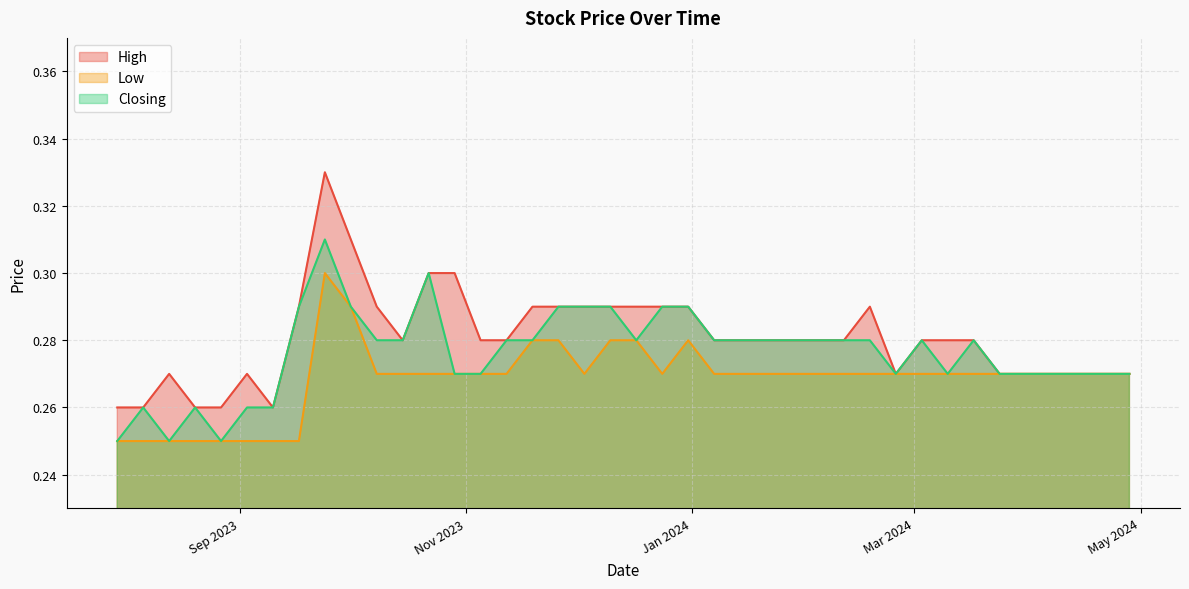

How many lines are shown in the chart?

3